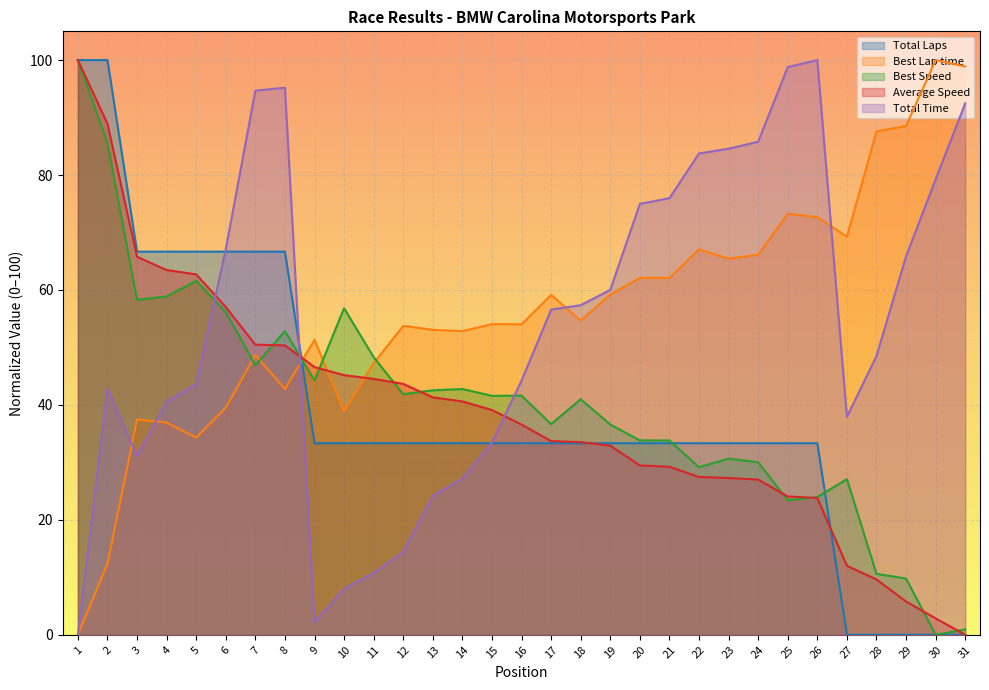

How many lines are shown in the chart?

5